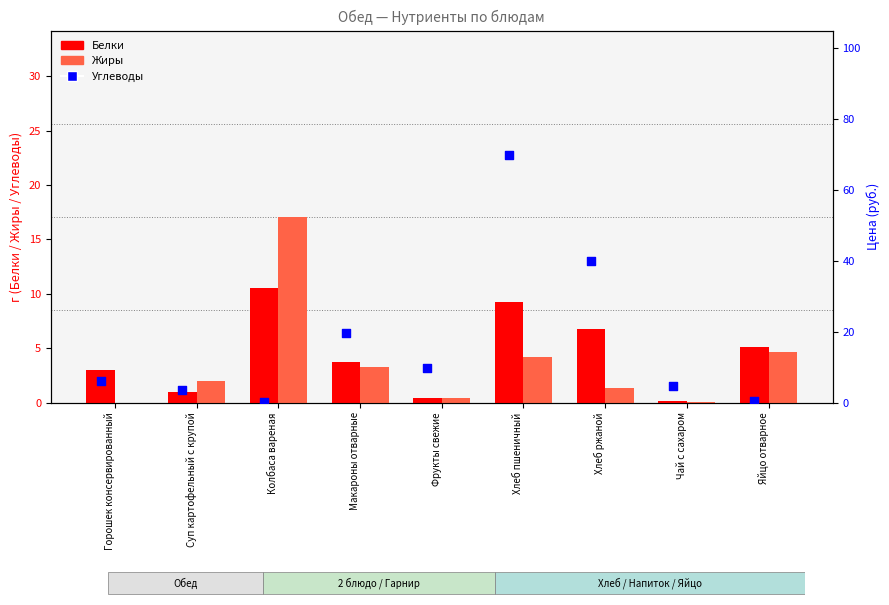

Which series contains the lowest Y value?

Жиры